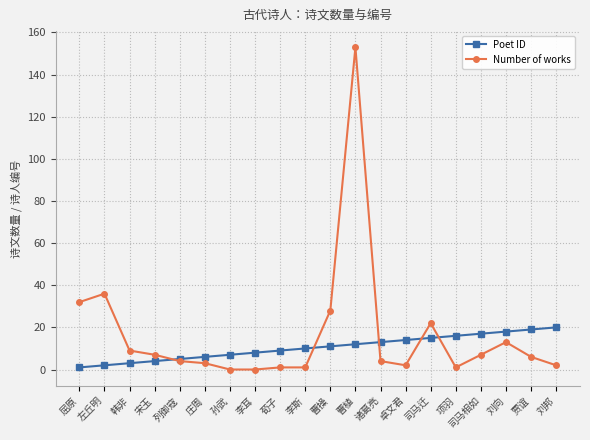

How many values in the Number of works series are below 6?

10